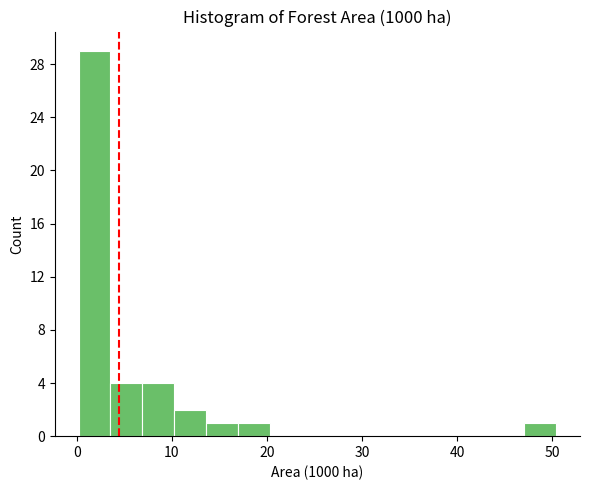

Around what value on the x-axis is the tallest bar? Give the approximate position of its centre, as read against the axis.

2